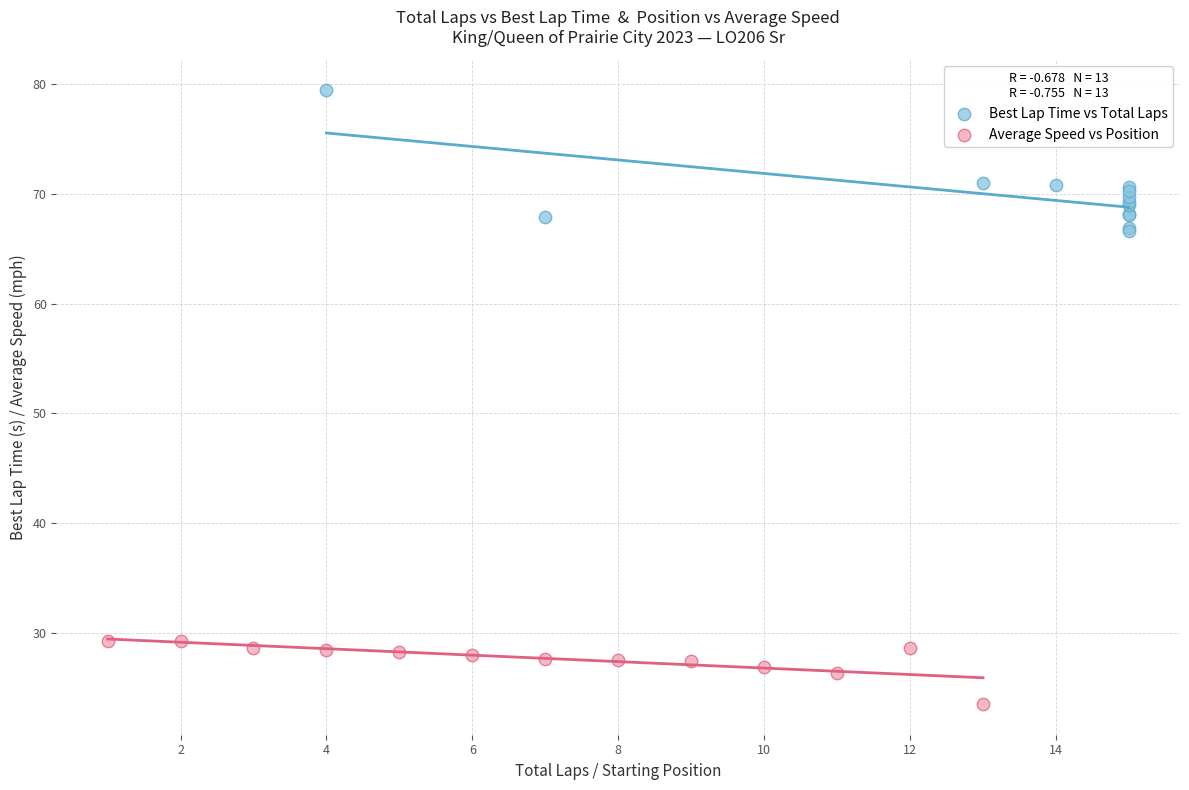

What are all the series names shown in the legend?

Best Lap Time vs Total Laps, Average Speed vs Position